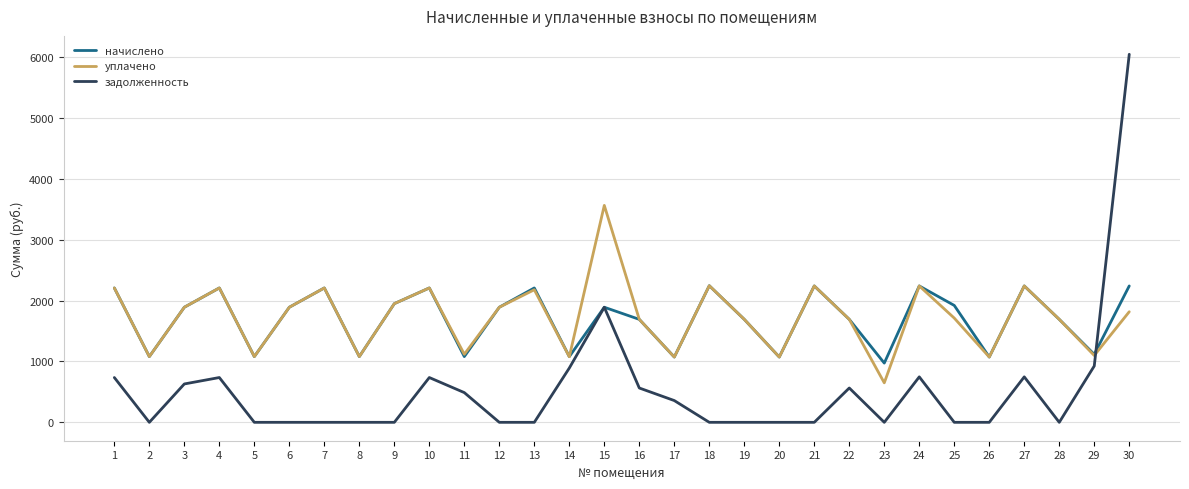

At which category does уплачено reach its first local peak?

4